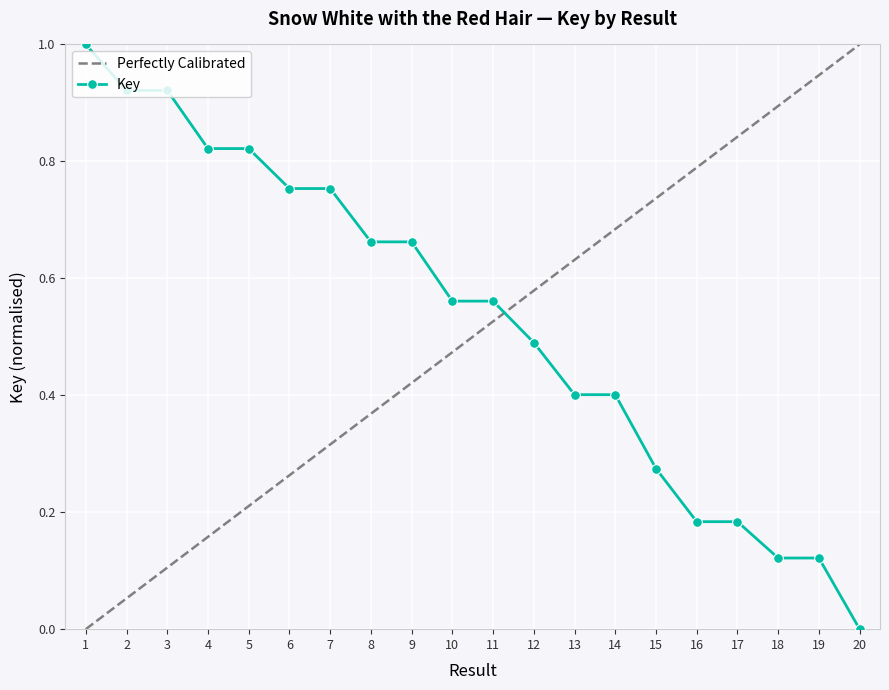

At which category does the chart reach its minimum across all series?

20